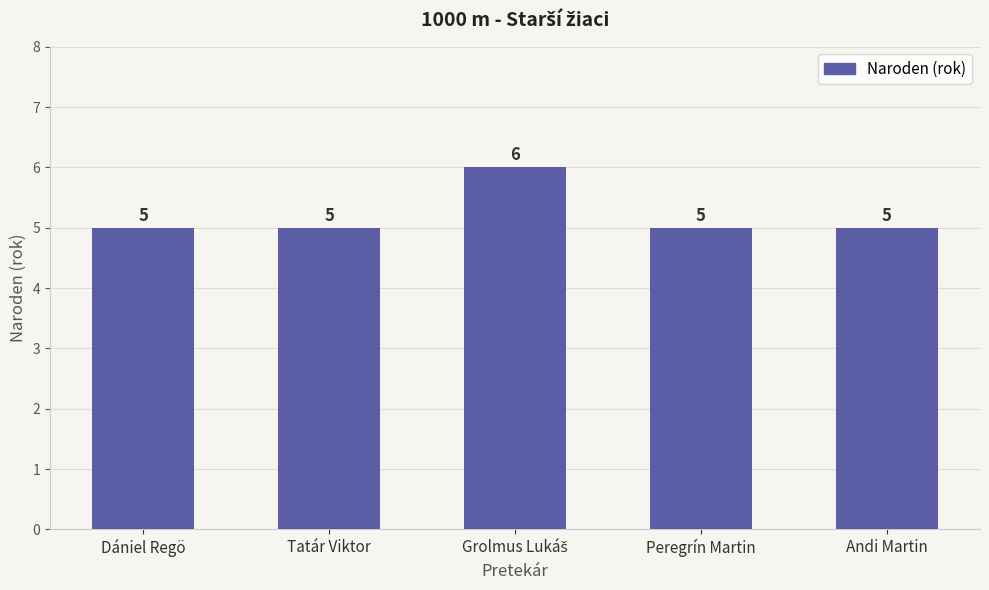

Are the bars horizontal?

No